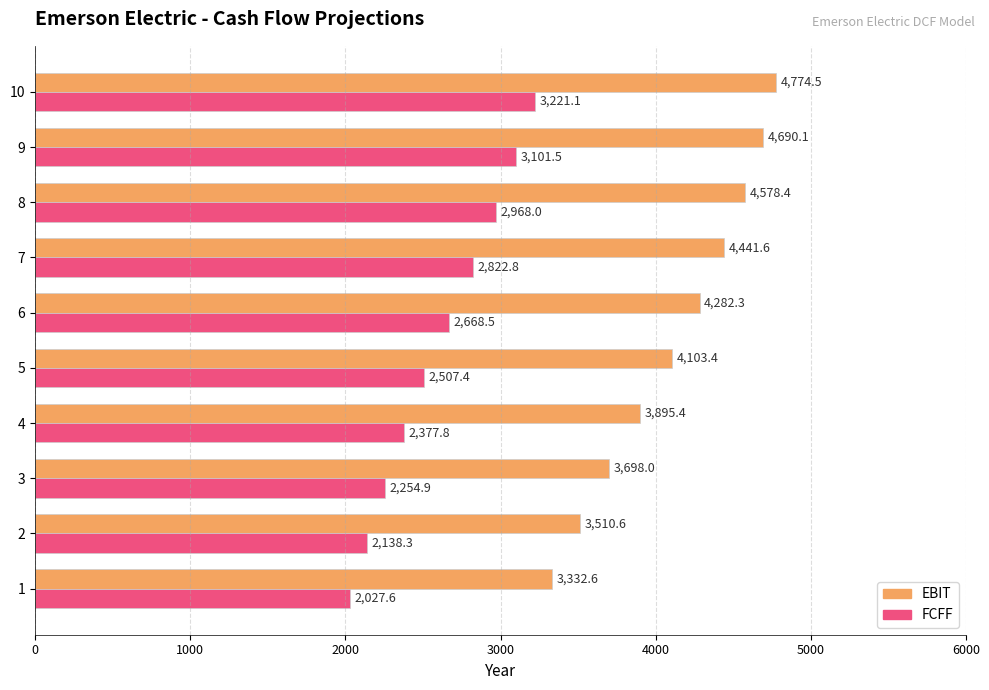

At which label is EBIT closest to 4053?

5